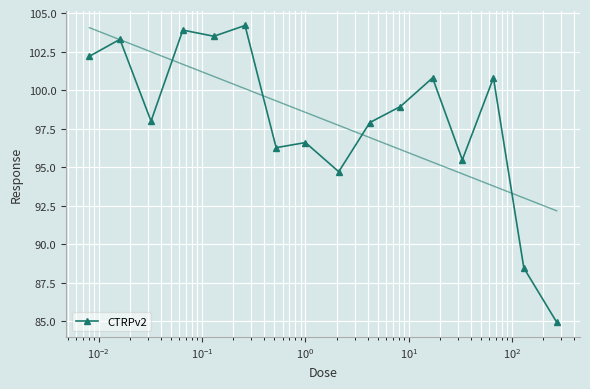

True or false: CTRPv2 has more than 0 points higher than both neighbors.

True